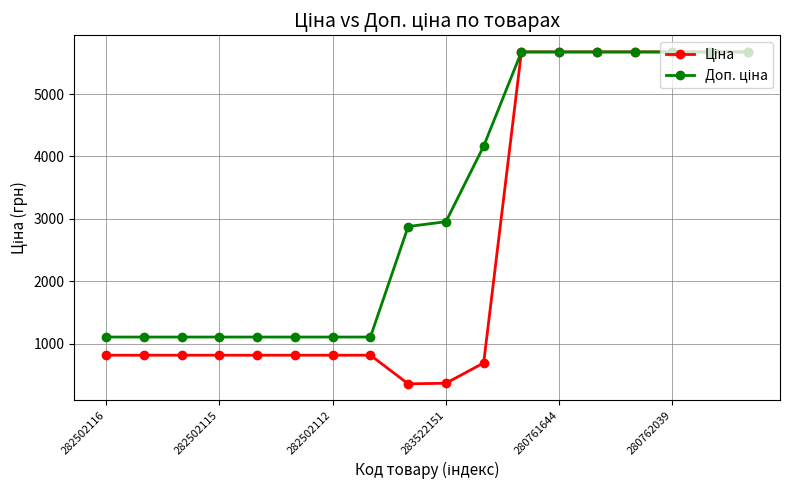

How many lines are shown in the chart?

2